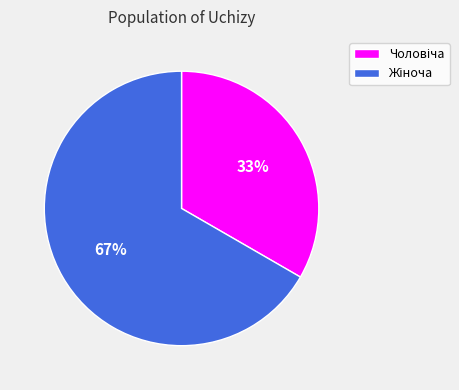

Does any single category account for the majority?

Yes